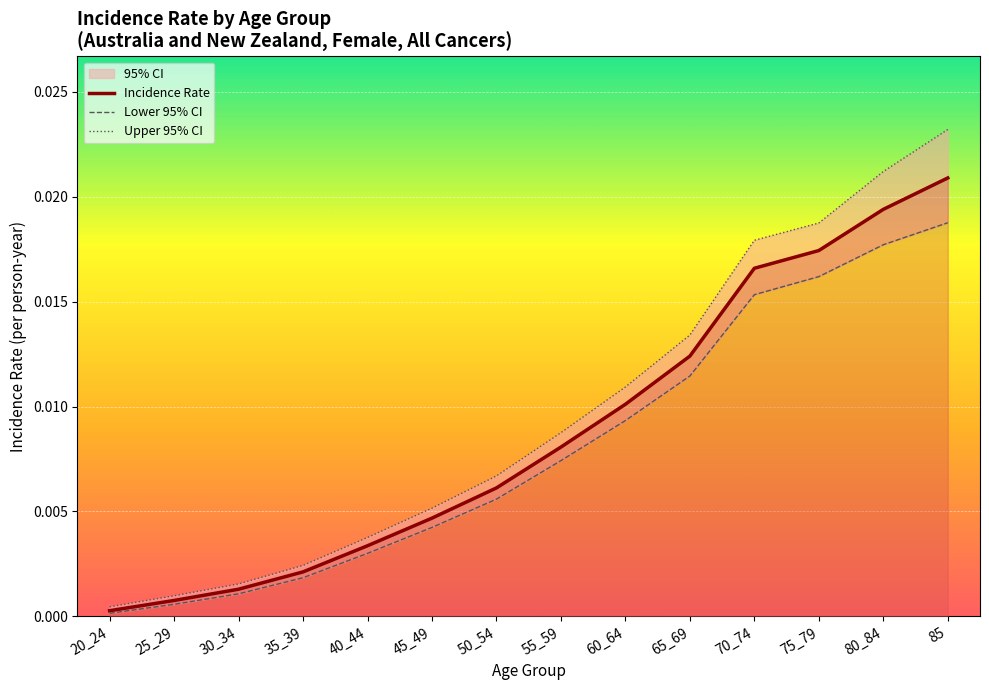

True or false: Incidence Rate has more than 1 interior local peaks.

False